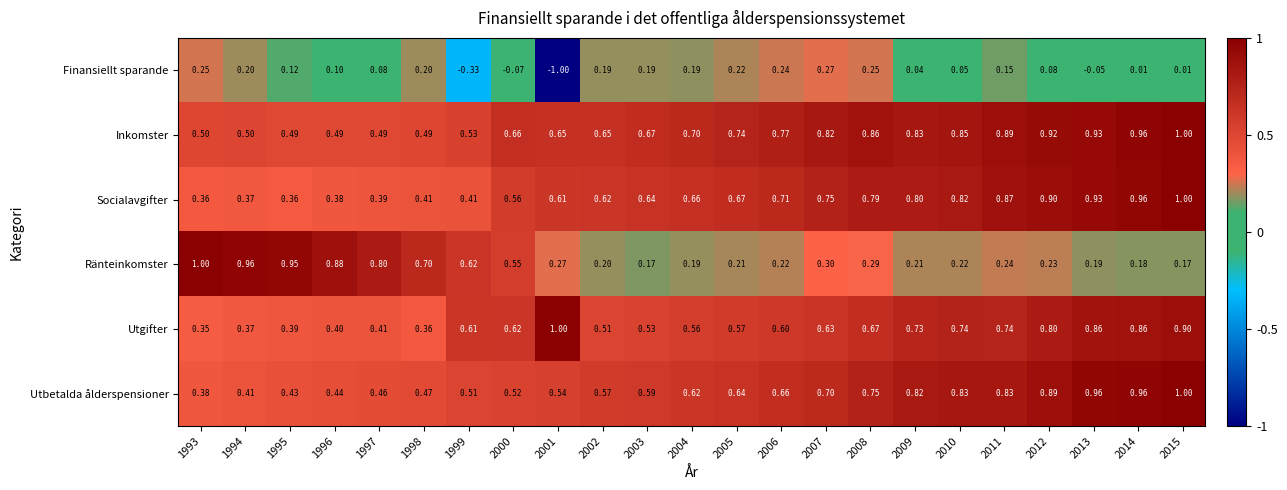

Which series has the largest range (max minus min)?

Finansiellt sparande